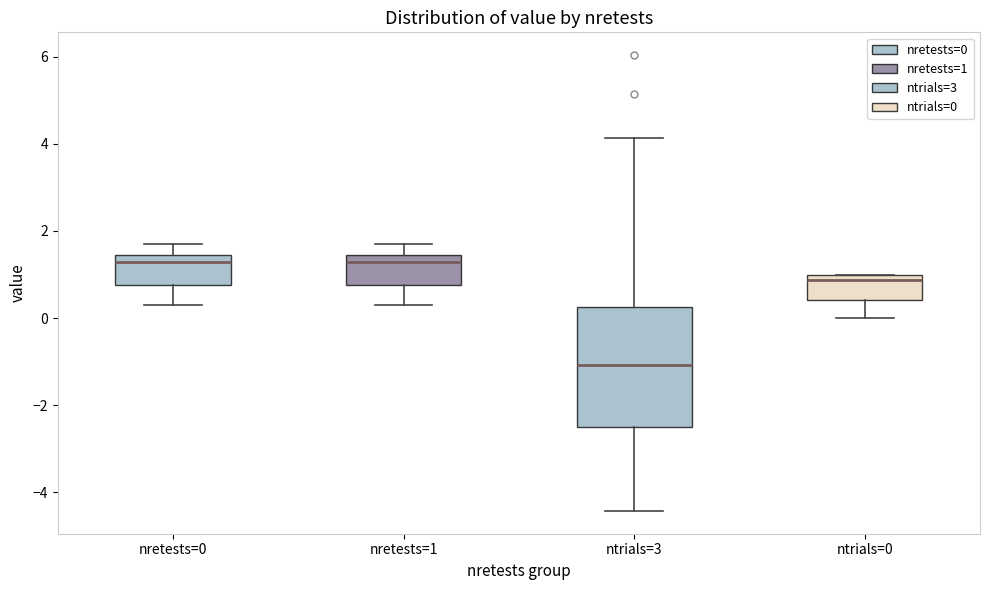

Which box is the tallest, from its lower edge to its upper edge?

ntrials=3